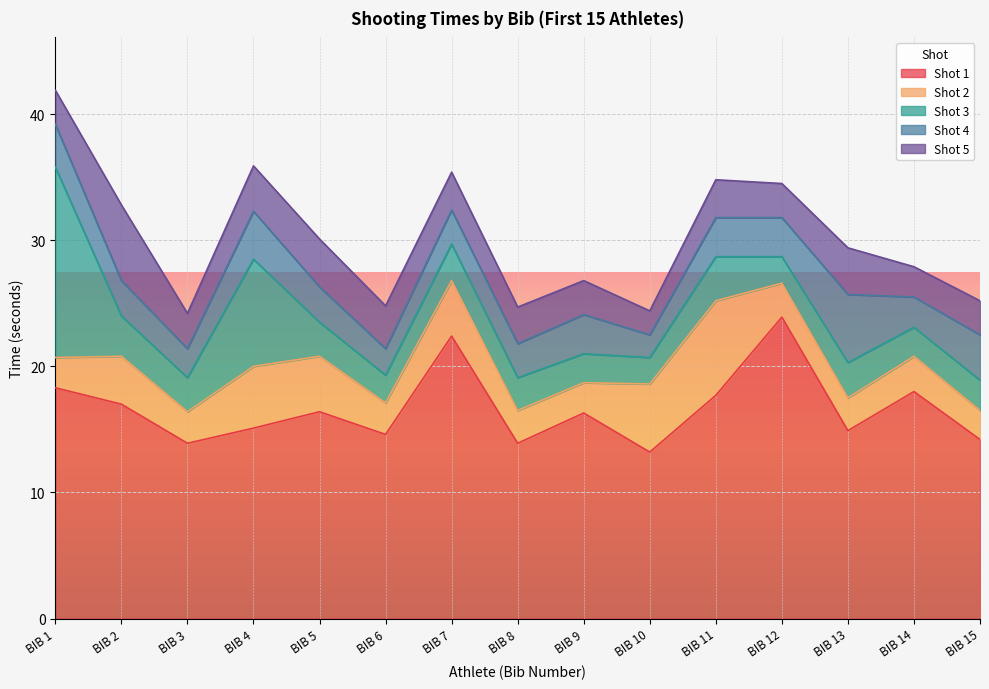

Reading right to left, what are all the values shown in this chart?

Shot 1: BIB 15=14.2	BIB 14=18.0	BIB 13=14.9	BIB 12=23.9	BIB 11=17.7	BIB 10=13.2	BIB 9=16.3	BIB 8=13.9	BIB 7=22.4	BIB 6=14.6	BIB 5=16.4	BIB 4=15.1	BIB 3=13.9	BIB 2=17.0	BIB 1=18.3
Shot 2: BIB 15=2.3	BIB 14=2.8	BIB 13=2.6	BIB 12=2.7	BIB 11=7.5	BIB 10=5.4	BIB 9=2.4	BIB 8=2.6	BIB 7=4.4	BIB 6=2.5	BIB 5=4.4	BIB 4=4.9	BIB 3=2.5	BIB 2=3.8	BIB 1=2.4
Shot 3: BIB 15=2.4	BIB 14=2.3	BIB 13=2.8	BIB 12=2.1	BIB 11=3.5	BIB 10=2.1	BIB 9=2.3	BIB 8=2.6	BIB 7=2.9	BIB 6=2.2	BIB 5=2.7	BIB 4=8.5	BIB 3=2.7	BIB 2=3.2	BIB 1=15.1
Shot 4: BIB 15=3.6	BIB 14=2.4	BIB 13=5.4	BIB 12=3.1	BIB 11=3.1	BIB 10=1.8	BIB 9=3.1	BIB 8=2.7	BIB 7=2.7	BIB 6=2.1	BIB 5=2.8	BIB 4=3.8	BIB 3=2.3	BIB 2=2.8	BIB 1=3.4
Shot 5: BIB 15=2.7	BIB 14=2.4	BIB 13=3.7	BIB 12=2.7	BIB 11=3.0	BIB 10=1.9	BIB 9=2.7	BIB 8=2.9	BIB 7=3.0	BIB 6=3.4	BIB 5=3.8	BIB 4=3.6	BIB 3=2.8	BIB 2=6.0	BIB 1=2.7